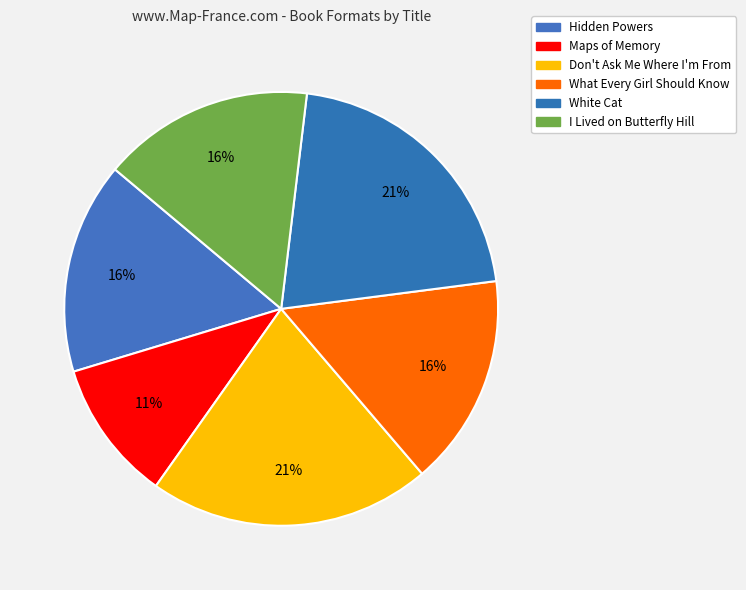

Which category has the smallest portion of the pie?

Maps of Memory